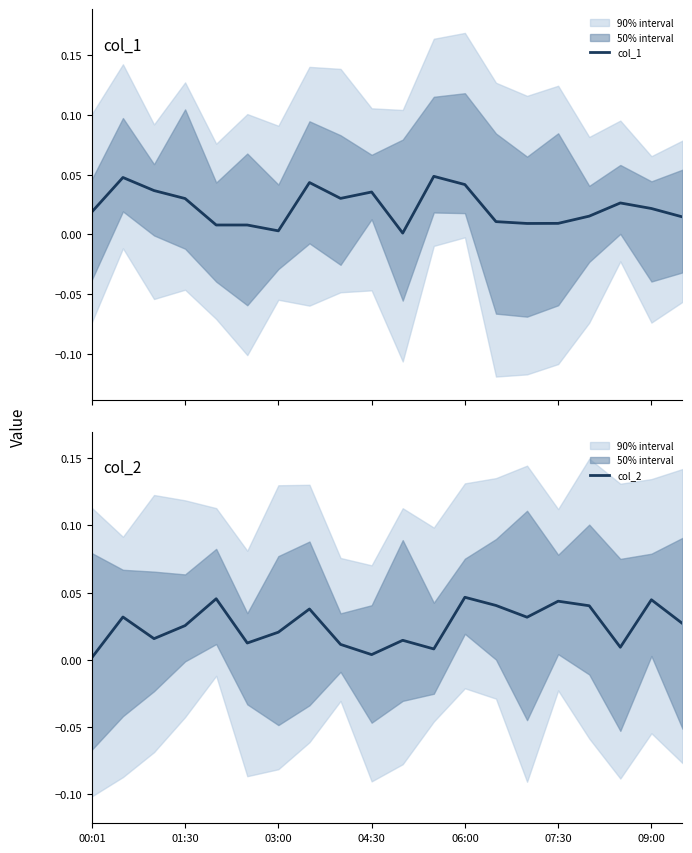

After their last crossing, which series has the higher values: col_1 or col_2?

col_2